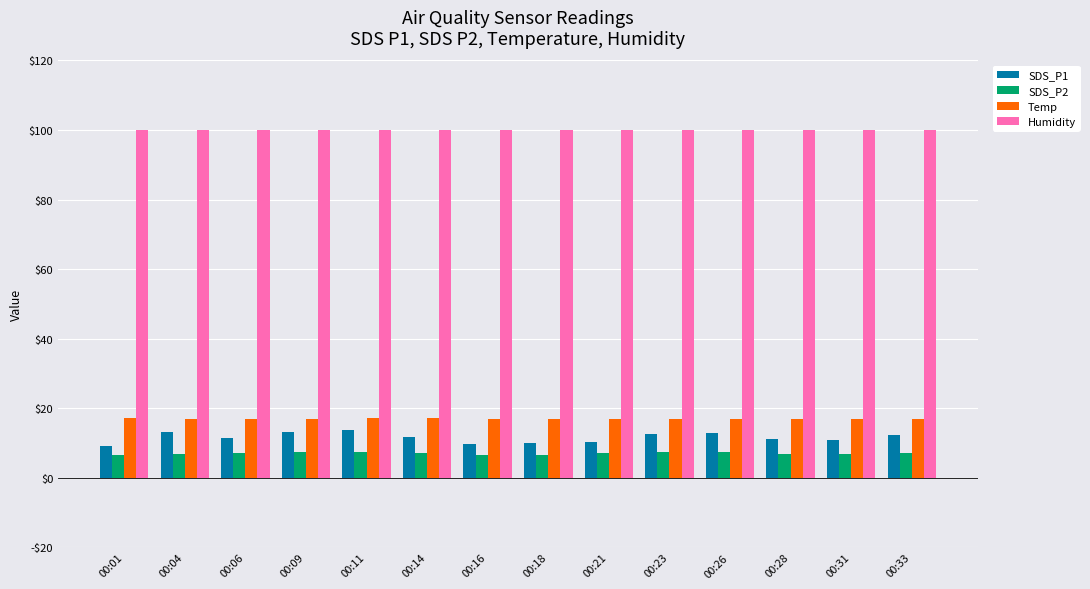

What are all the series names shown in the legend?

SDS_P1, SDS_P2, Temp, Humidity